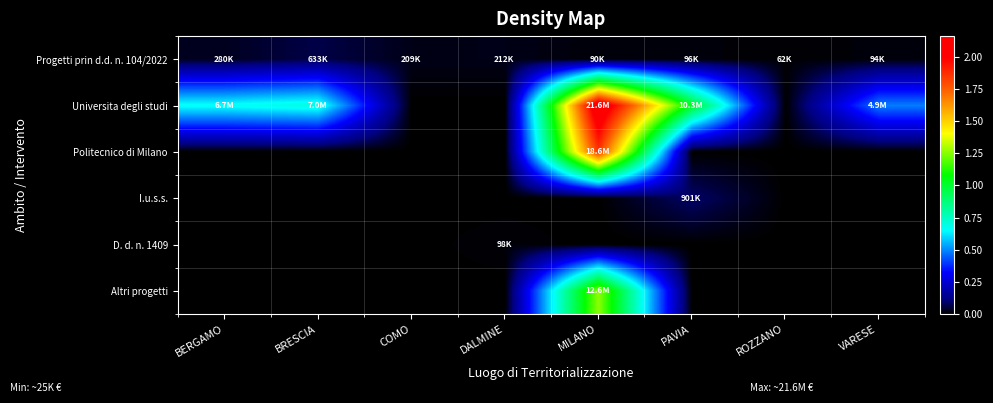

How many data points does each series have?

8